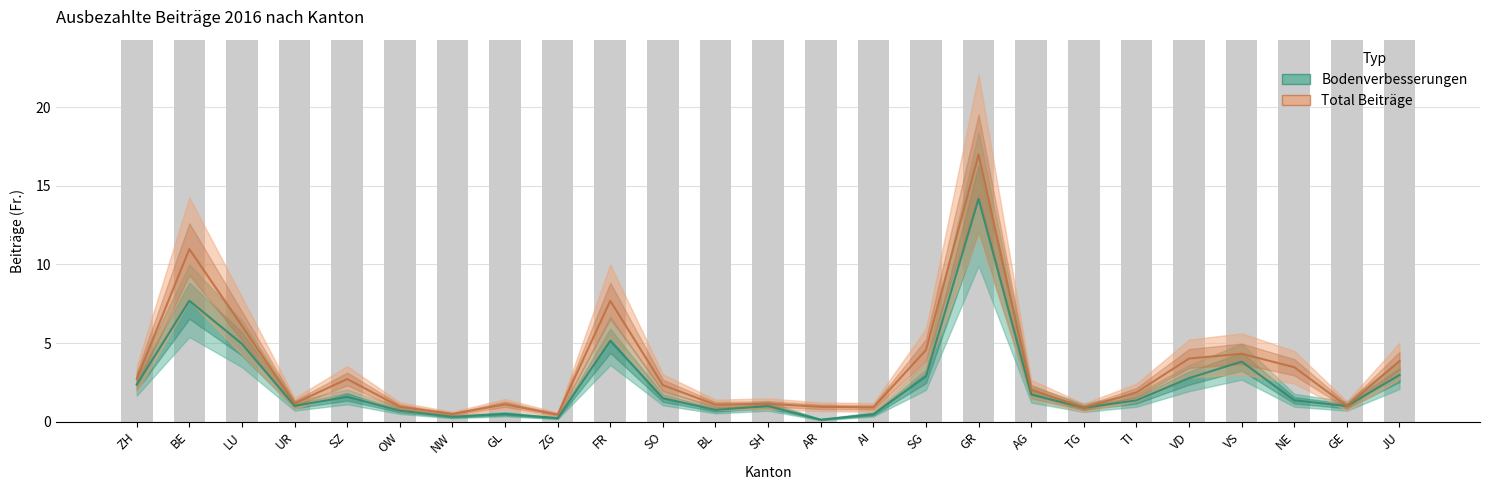

What is the spread (max minus min) of values at ZG?

0.2